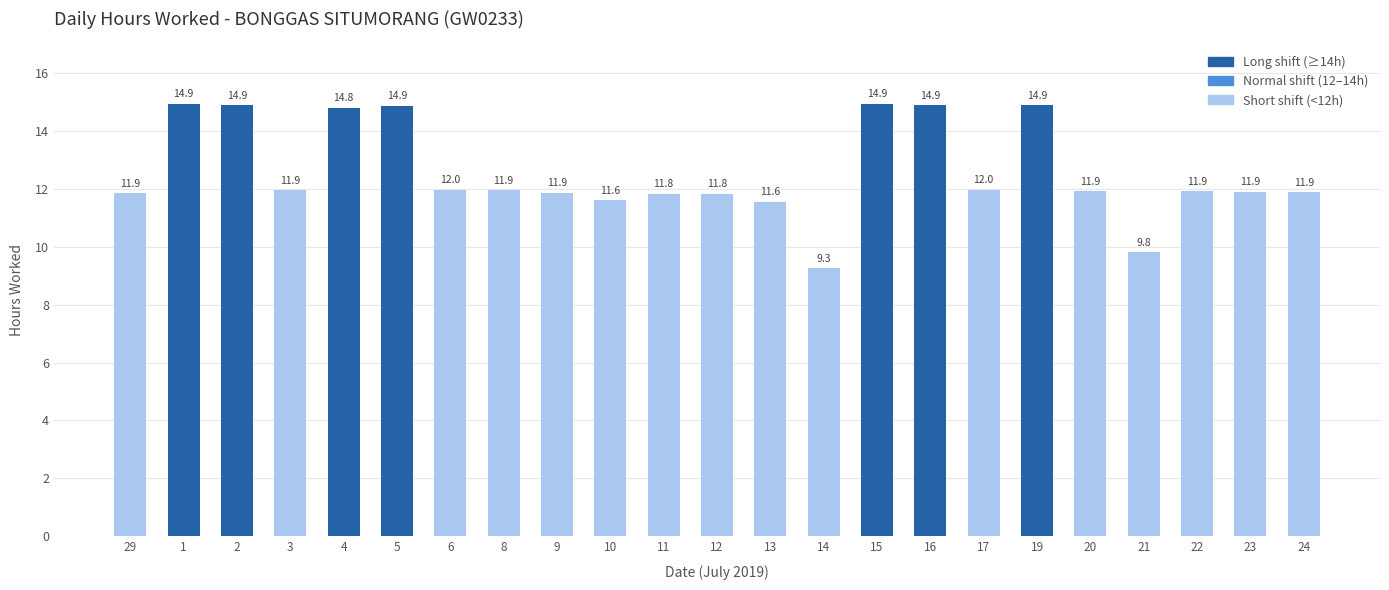

Approximately how many times larger is the value at 9 compared to 8?

1.0